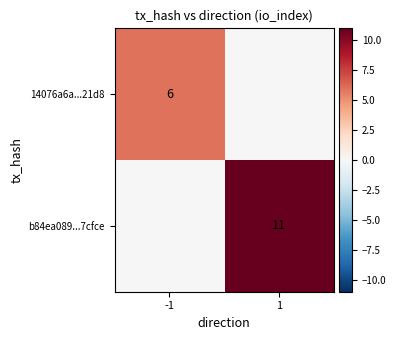

Count the number of categories in the chart.

2